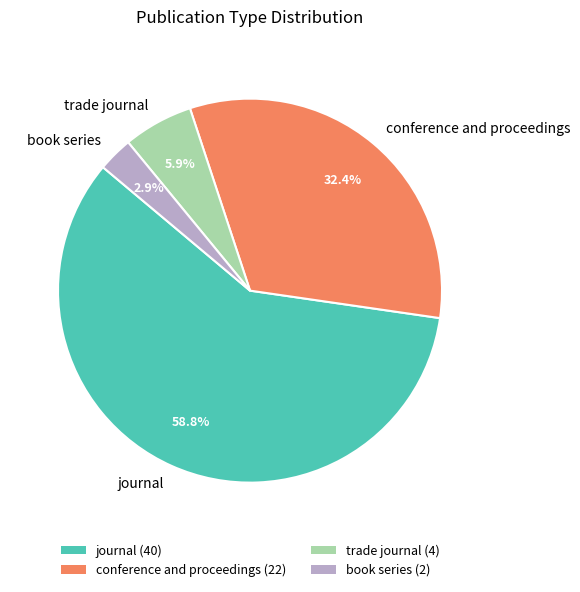

How many segments does this pie chart have?

4